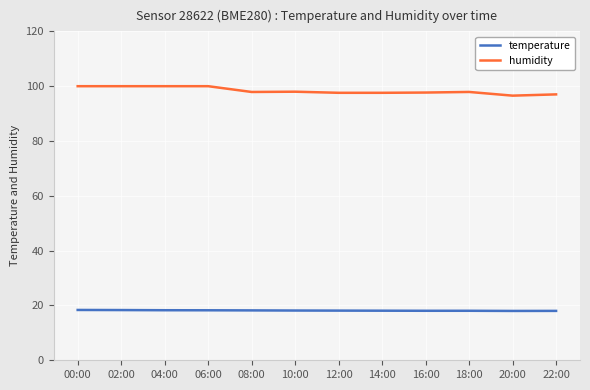

How many series are shown in this chart?

2